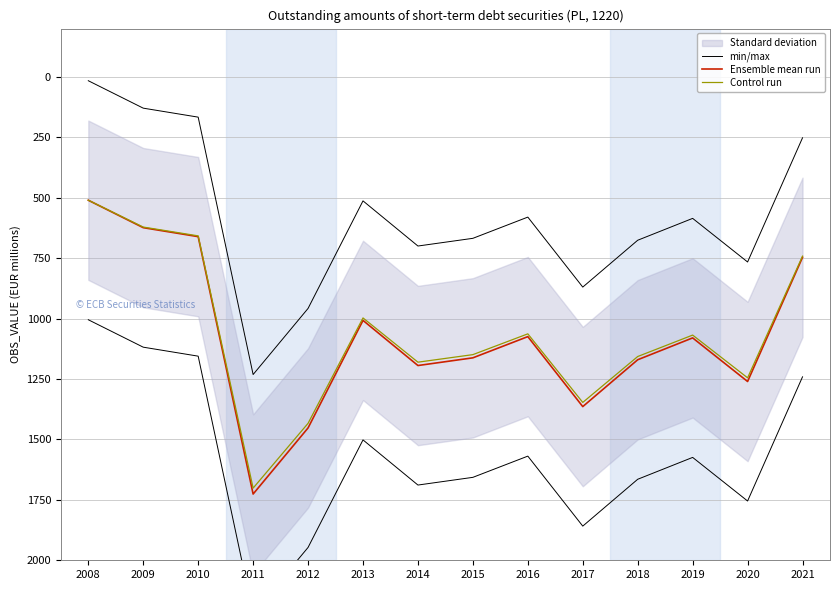

True or false: Ensemble mean run and min/max intersect in this chart.

False